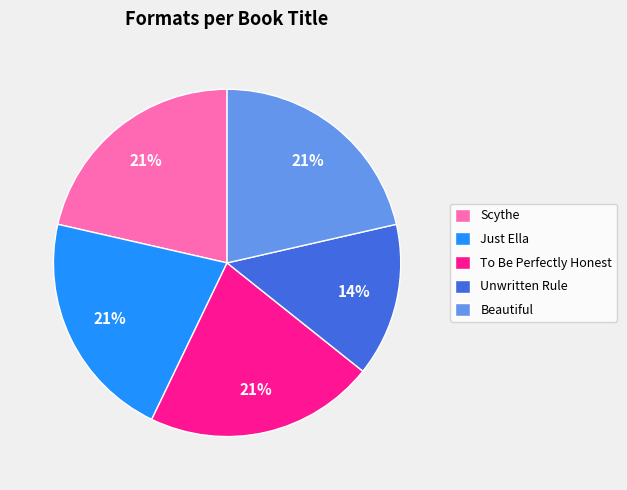

To the nearest percent, what is the combined percentage of To Be Perfectly Honest and Unwritten Rule?

36%